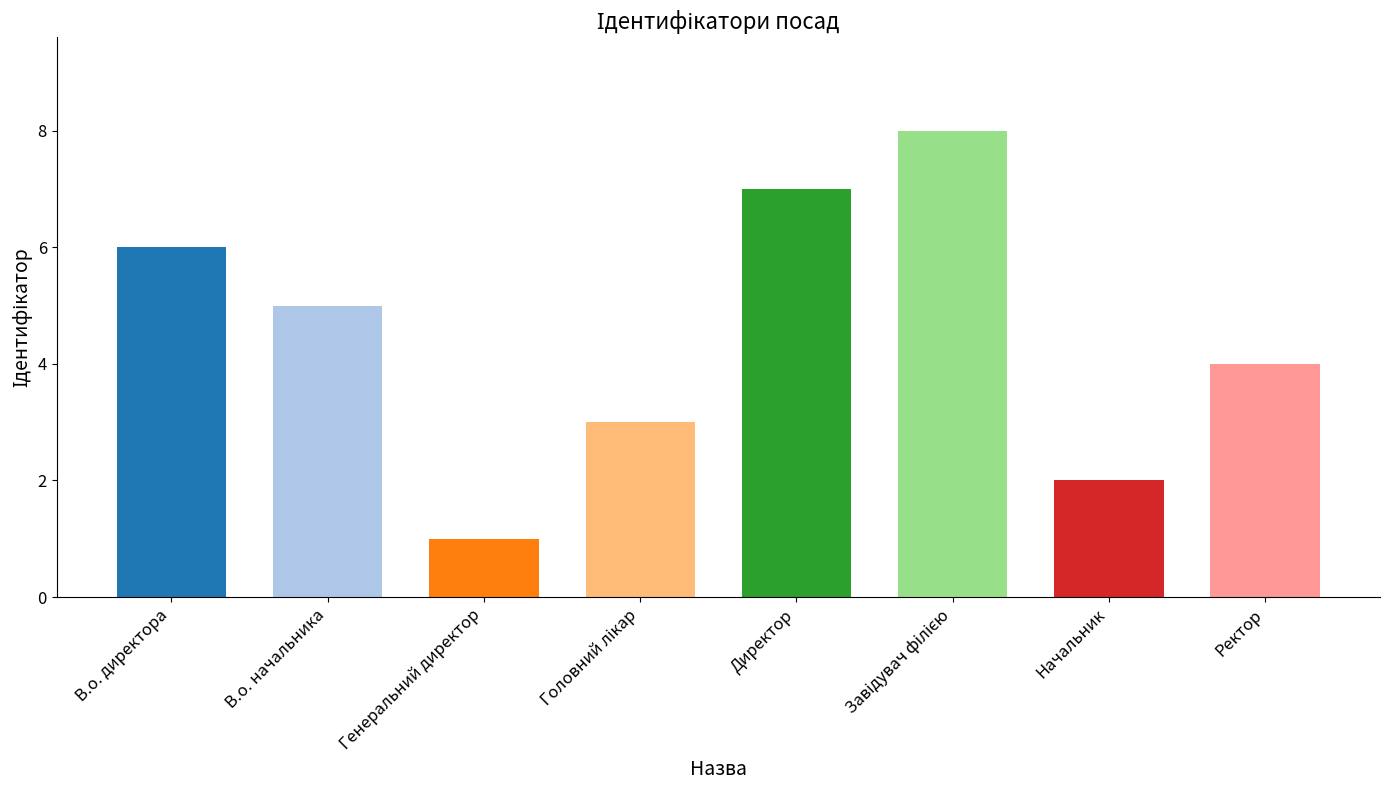

Reading left to right, list all the values displayed in this chart.

6	5	1	3	7	8	2	4